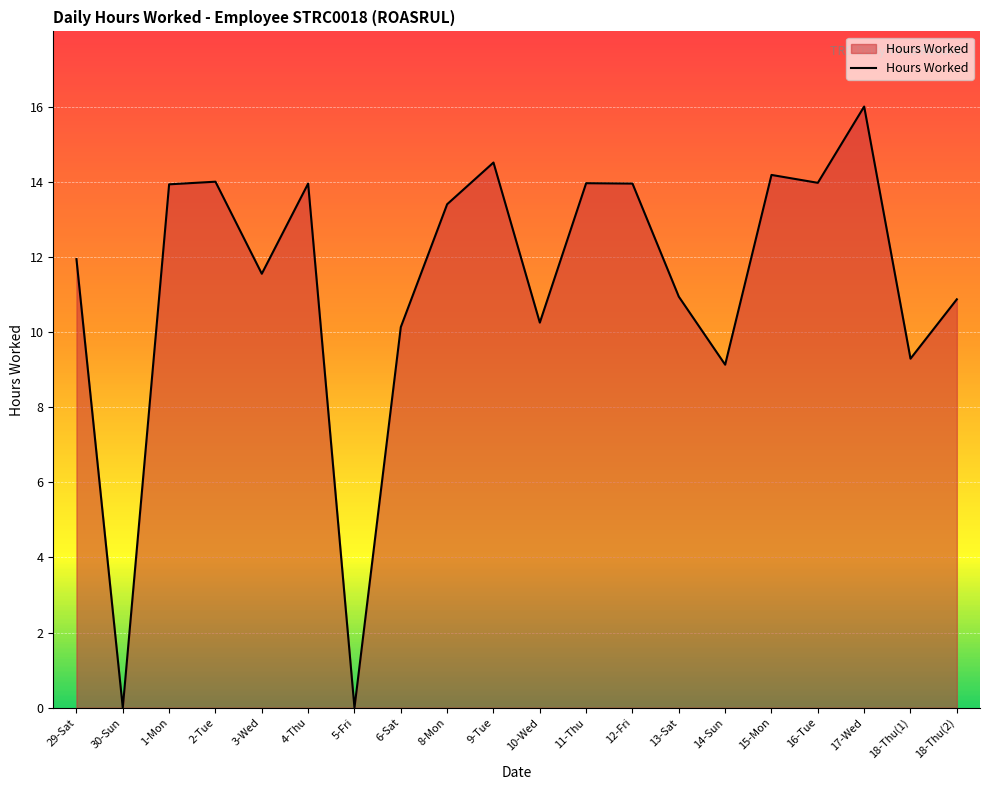

Does the chart display data point markers on the line(s)?

No